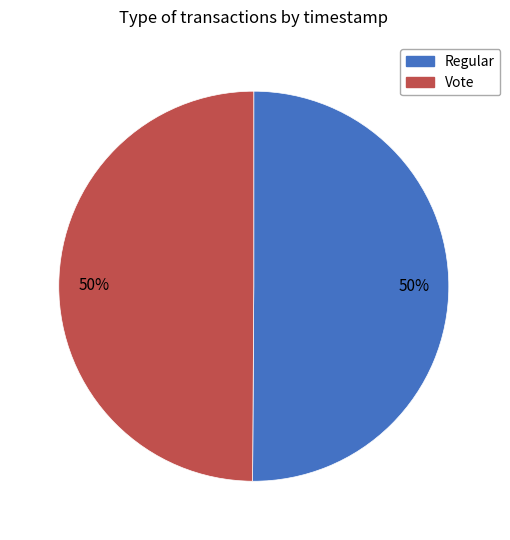

Combined, do Regular and Vote account for over 50%?

Yes